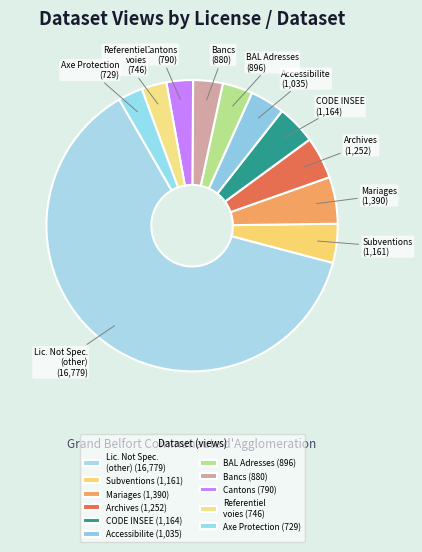

Is the sum of Subventions and Bancs greater than half?

No